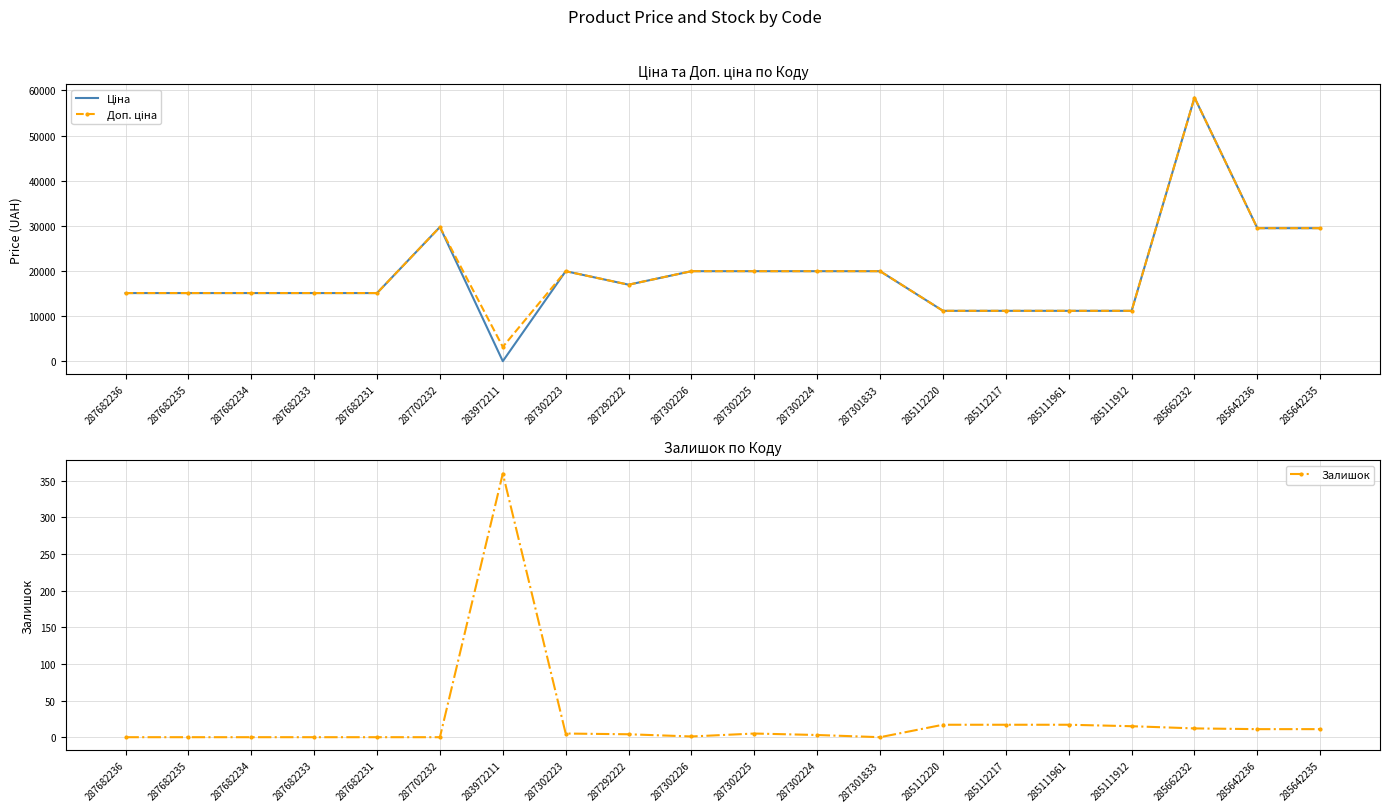

At which category does the chart reach its minimum across all series?

287682236